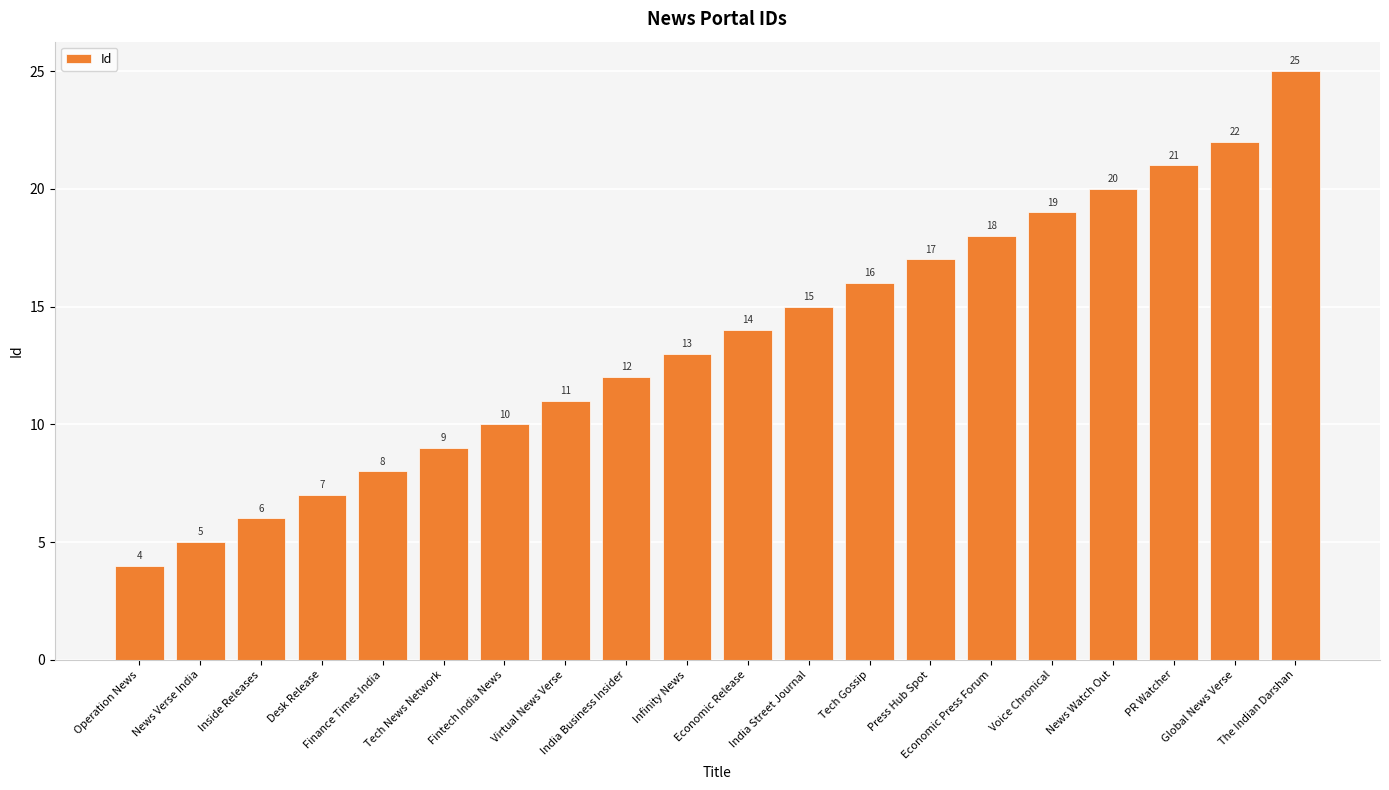

What is the difference between the maximum and second lowest values?

20